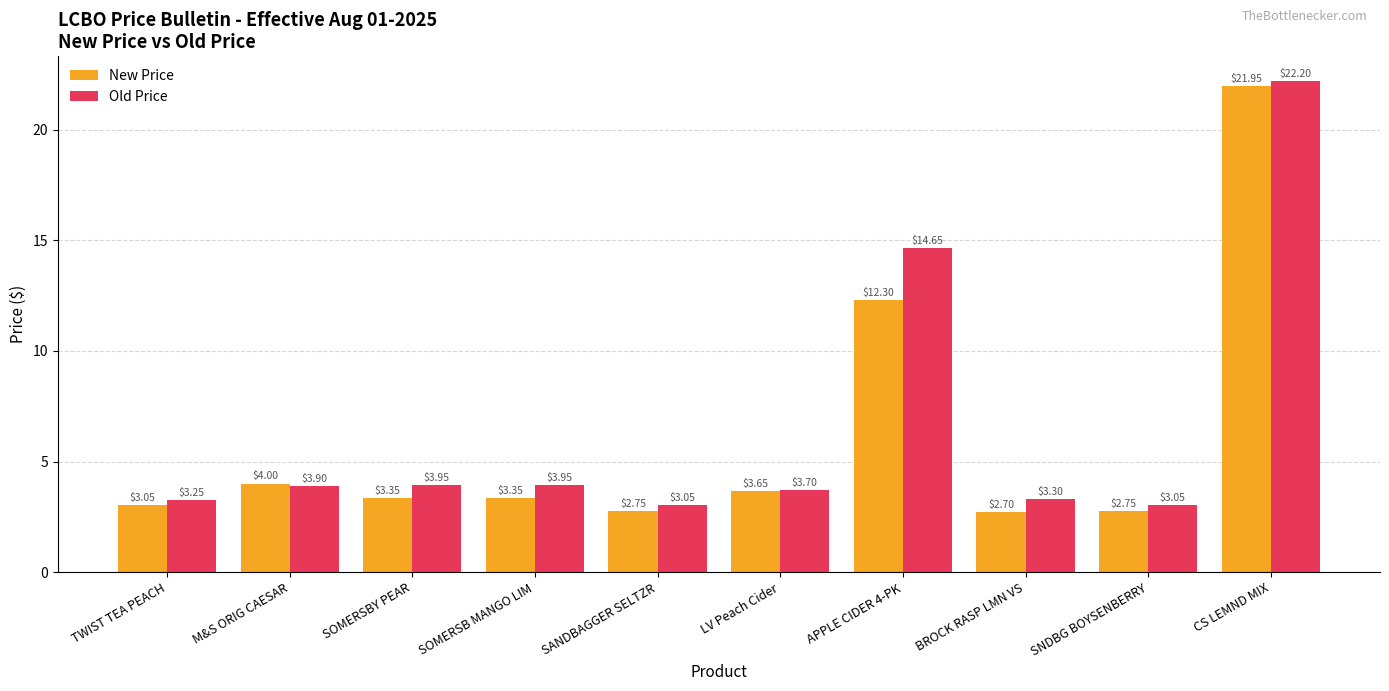

What is the highest value of the Old Price series?

22.2